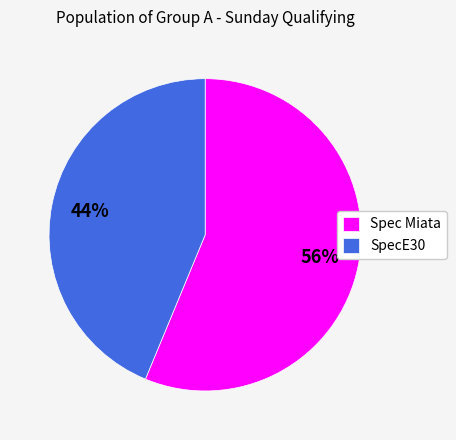

Combined, do Spec Miata and SpecE30 account for over 50%?

Yes